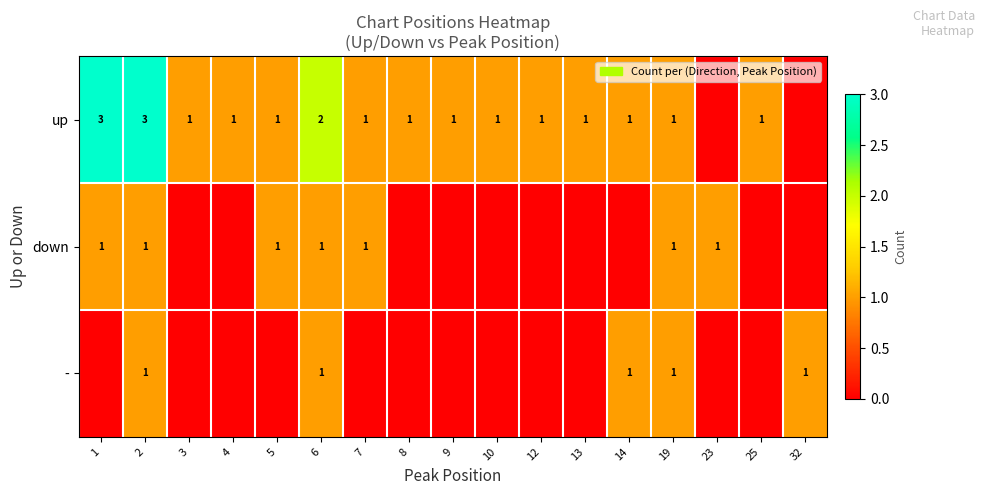

Between 9 and 19, which is larger?

9